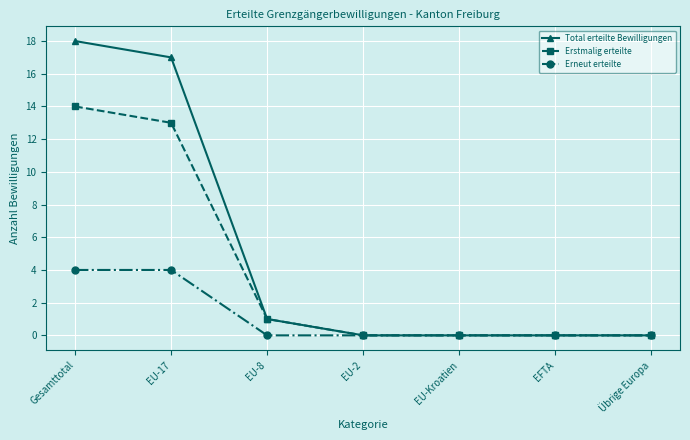

Does the chart display data point markers on the line(s)?

Yes